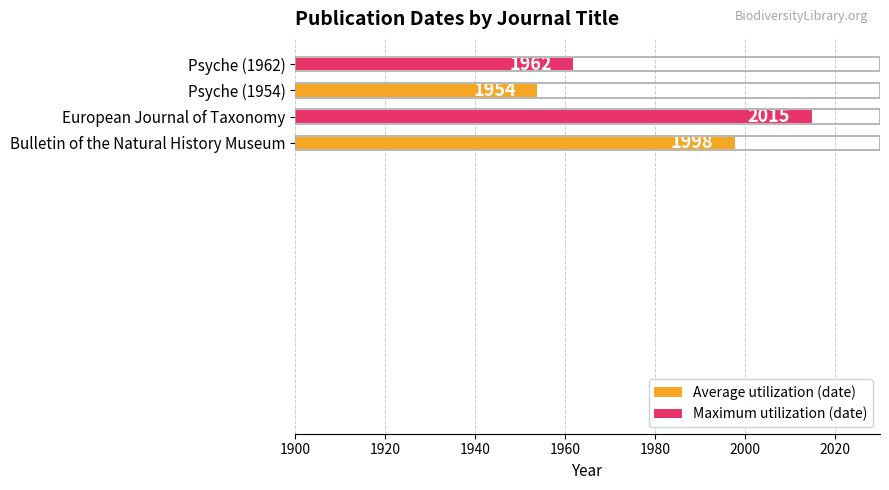

What is the average value?

1982